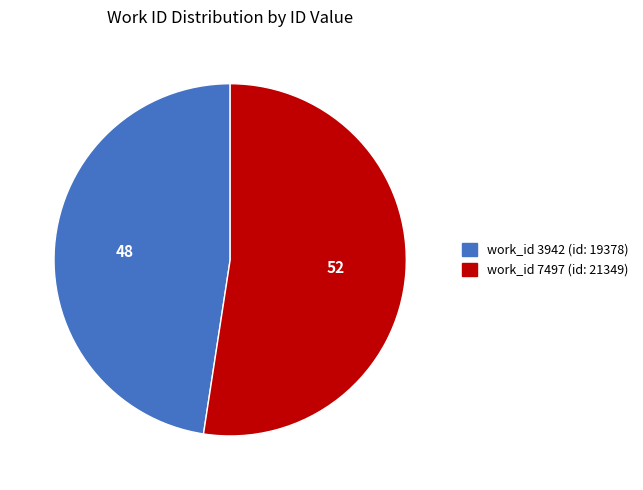

Is there any slice that represents more than half of the pie?

Yes